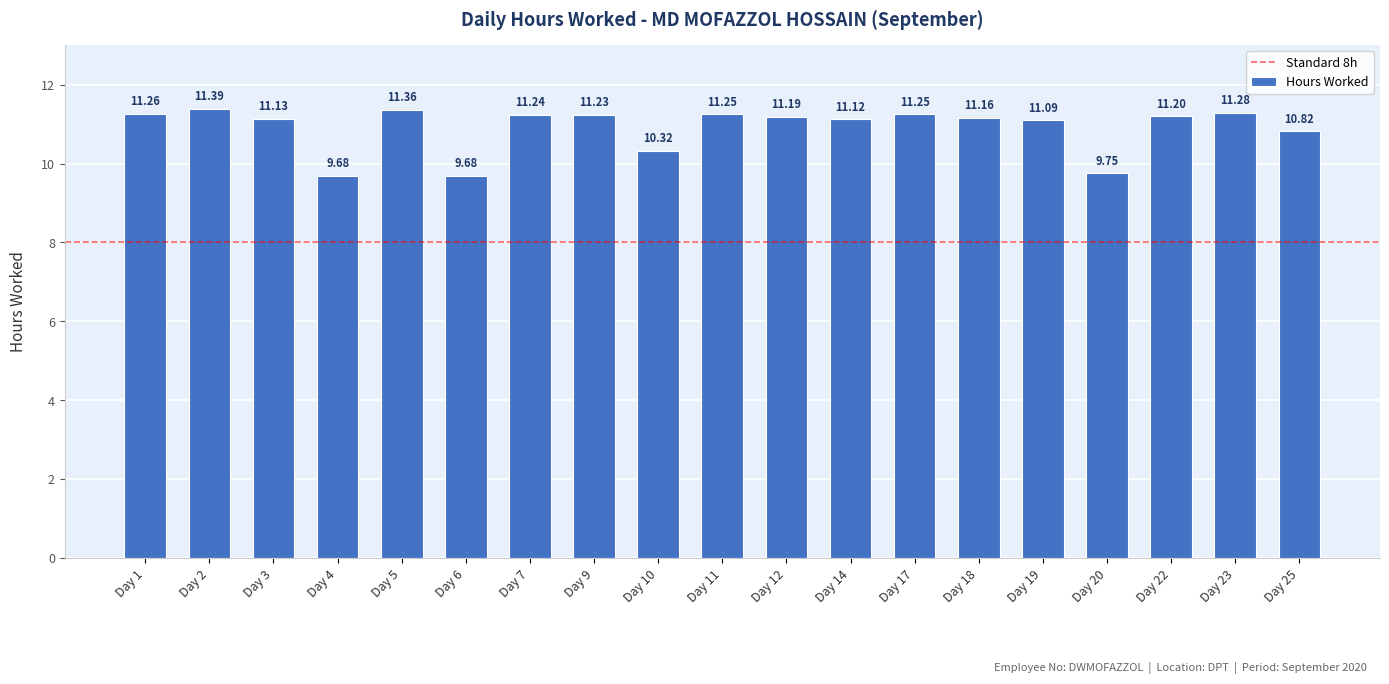

Which has a higher value, Day 6 or Day 23?

Day 23